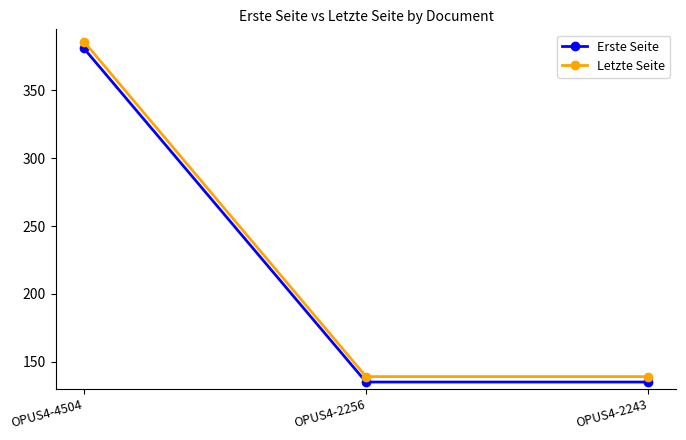

True or false: Letzte Seite has a value of 628 at OPUS4-4504.

False